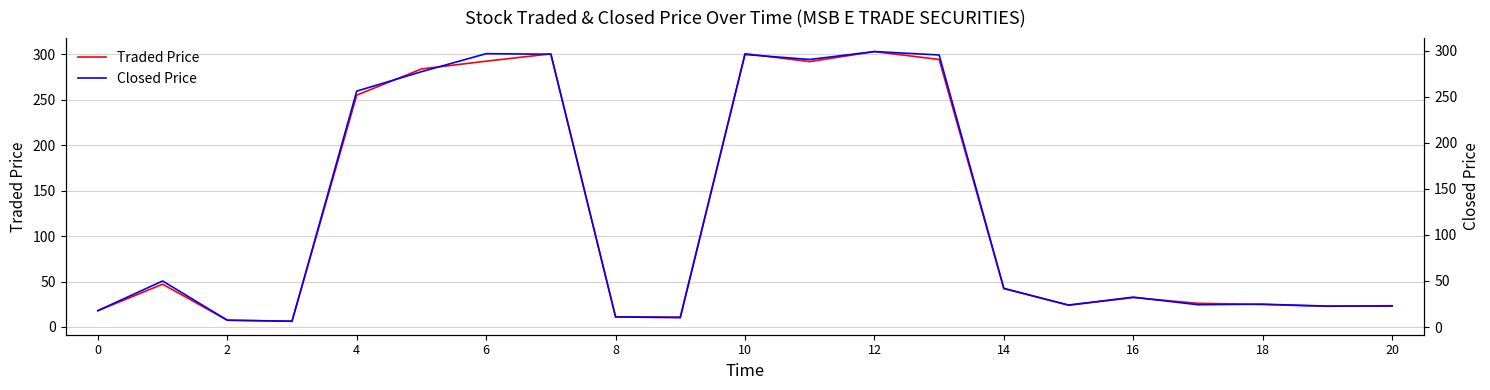

Is it true that Traded Price equals 44.1 at 16?

False